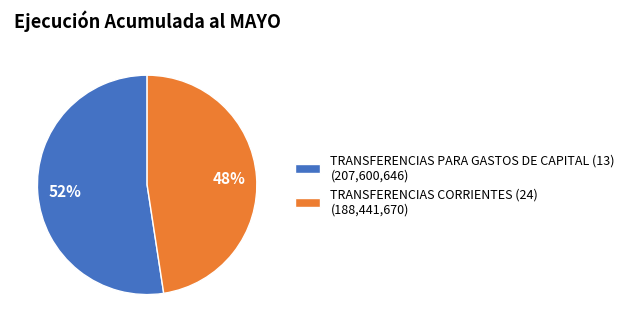

True or false: TRANSFERENCIAS CORRIENTES (24) accounts for 36% of the total.

False